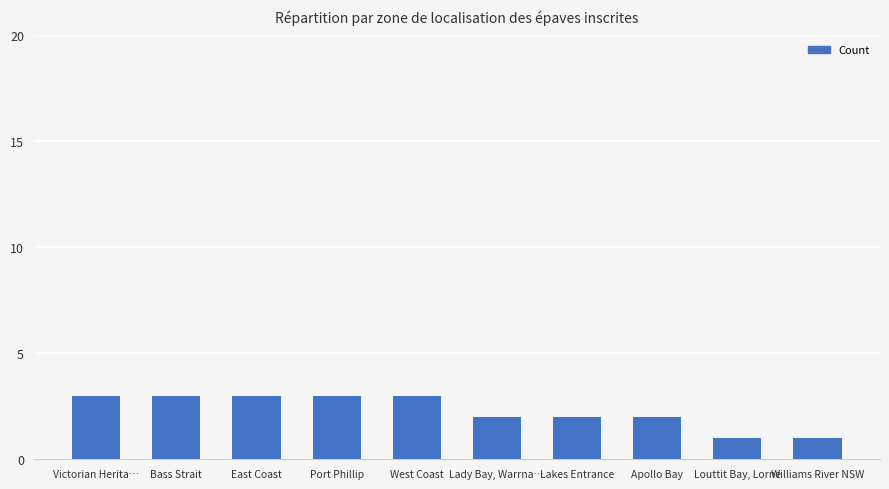

What is the greatest value displayed?

3